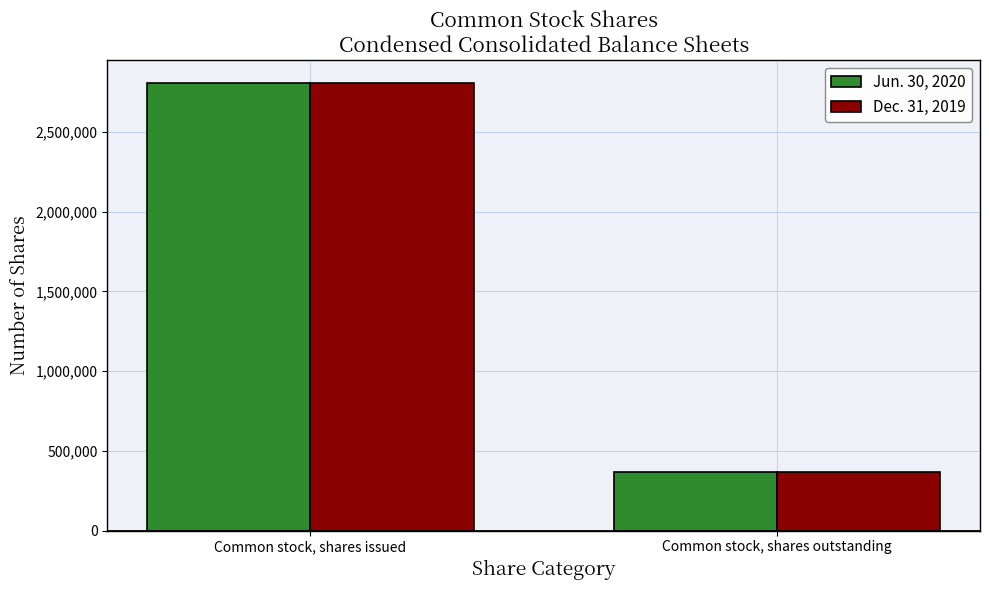

At how many categories does at least one series exceed 1314119?

1